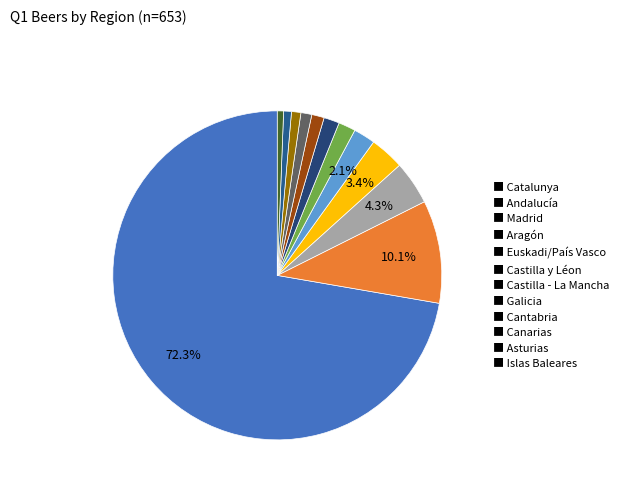

Which category accounts for the majority?

■ Catalunya